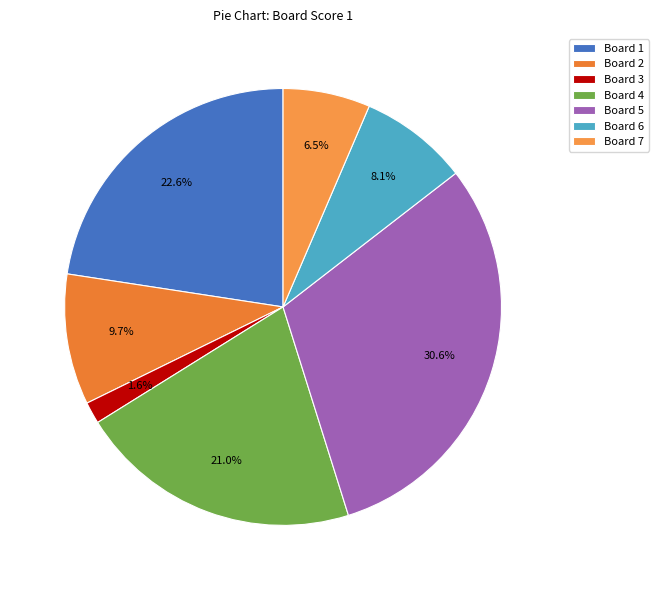

Count the number of slices in the pie.

7